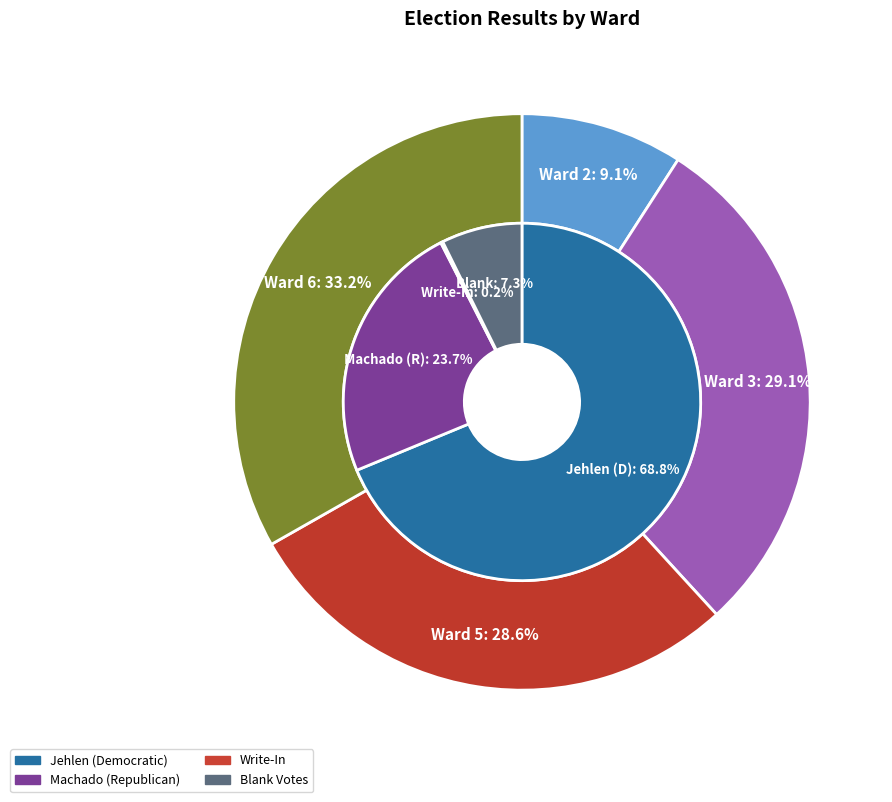

Is Ward 6 the majority of the pie?

No